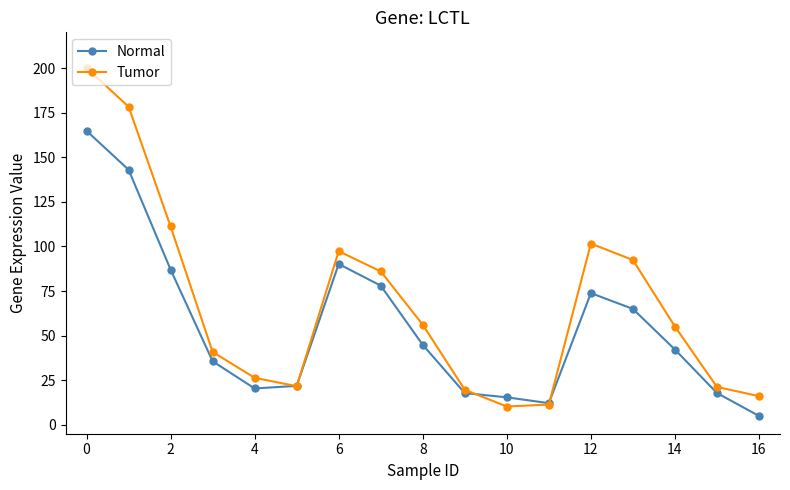

Which series ends up on top after the final intersection of Normal and Tumor?

Tumor